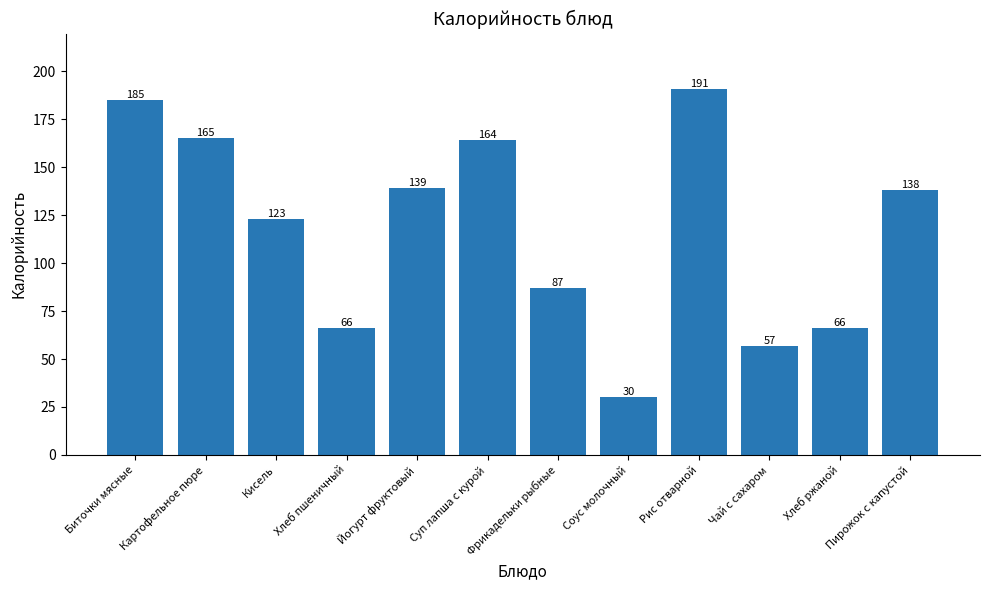

What is the greatest value displayed?

191